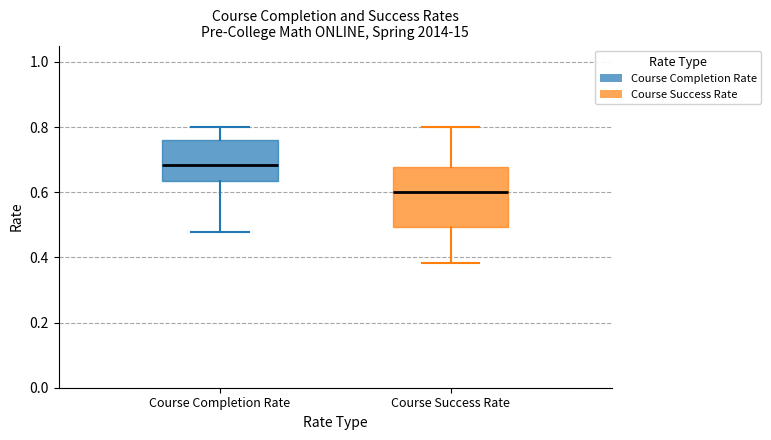

Which box's median line is the highest?

Course Completion Rate